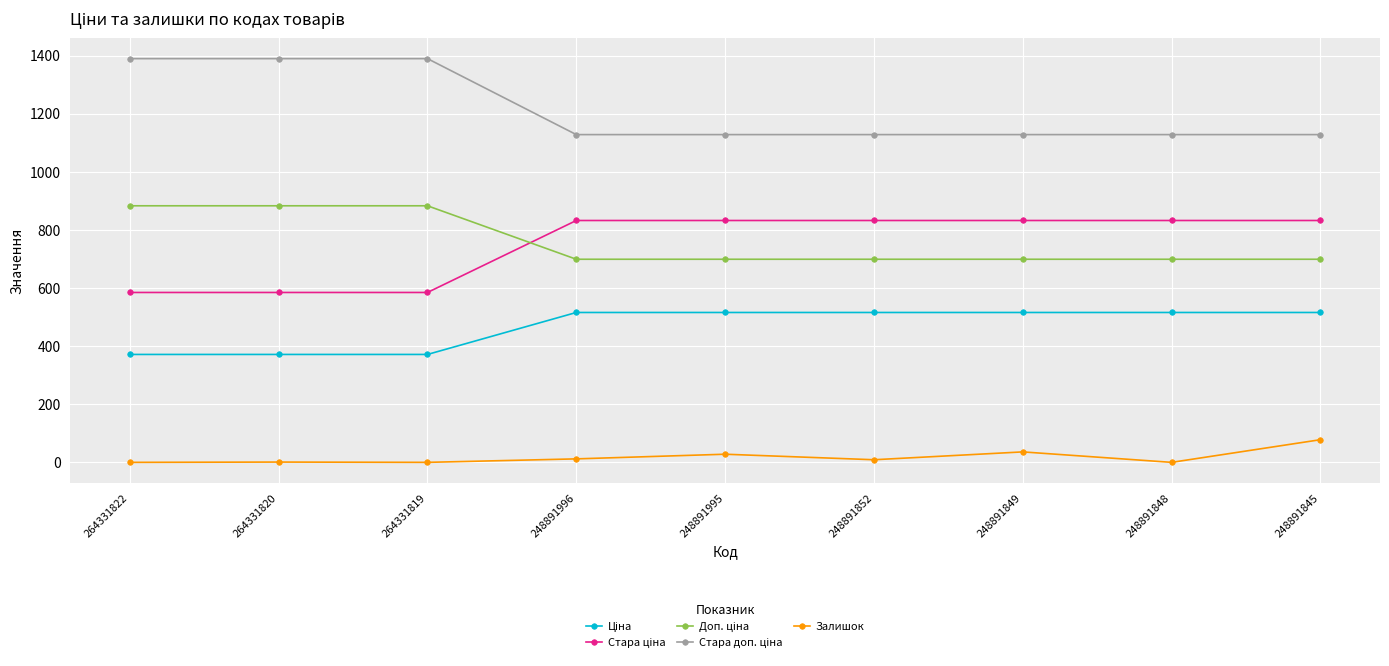

What is the difference between the highest and lowest values at 248891845?

1050.0